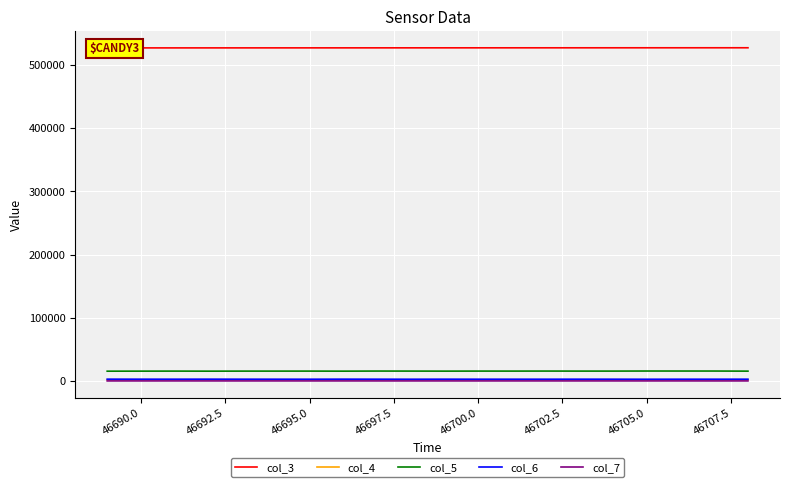

True or false: col_4 and col_5 cross at least once.

False